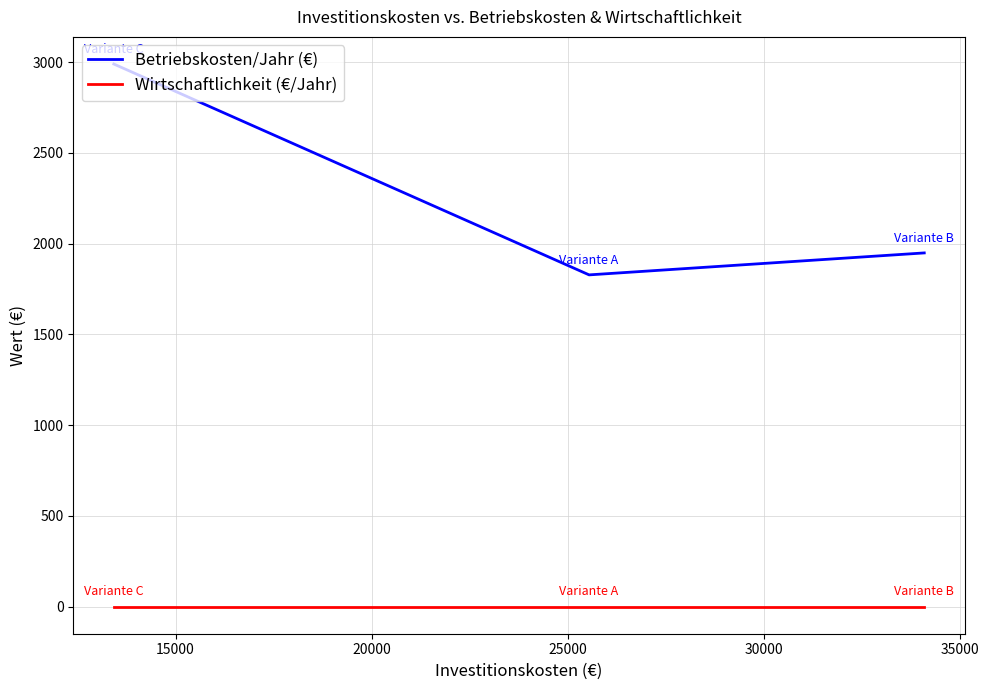

Reading left to right, extract all data points from this chart.

Betriebskosten/Jahr (€): 2990	1828	1949
Wirtschaftlichkeit (€/Jahr): 0	0	0